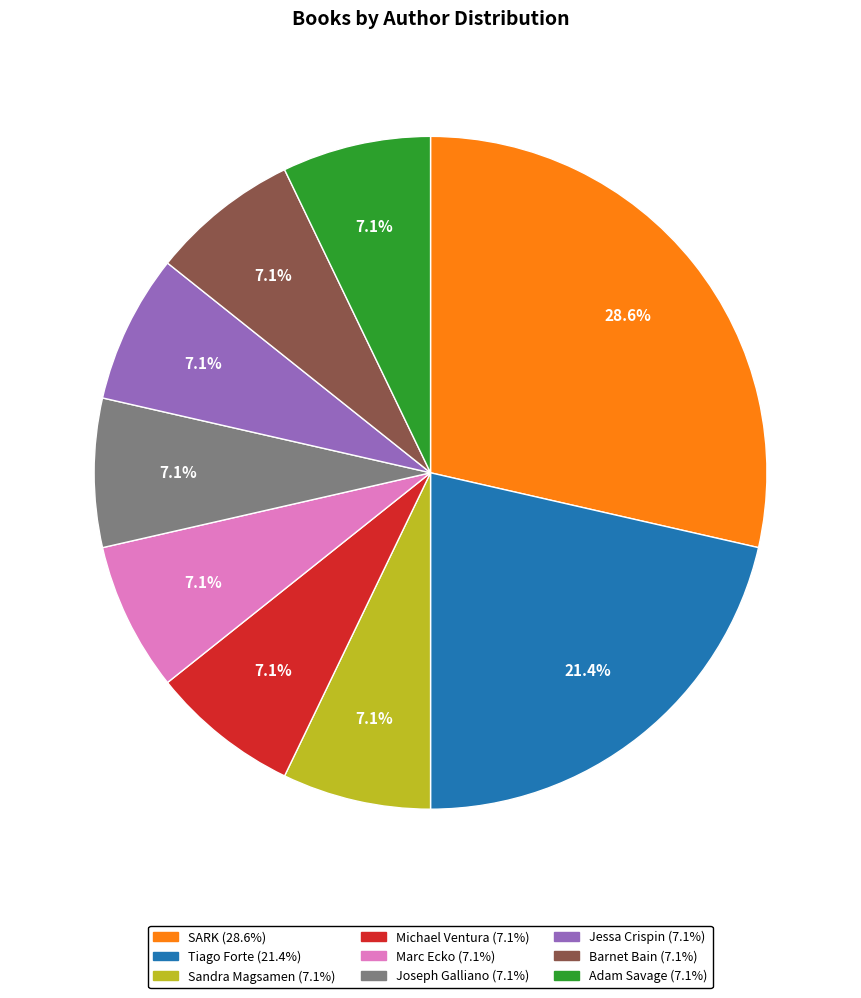

Is there any slice that represents more than half of the pie?

No